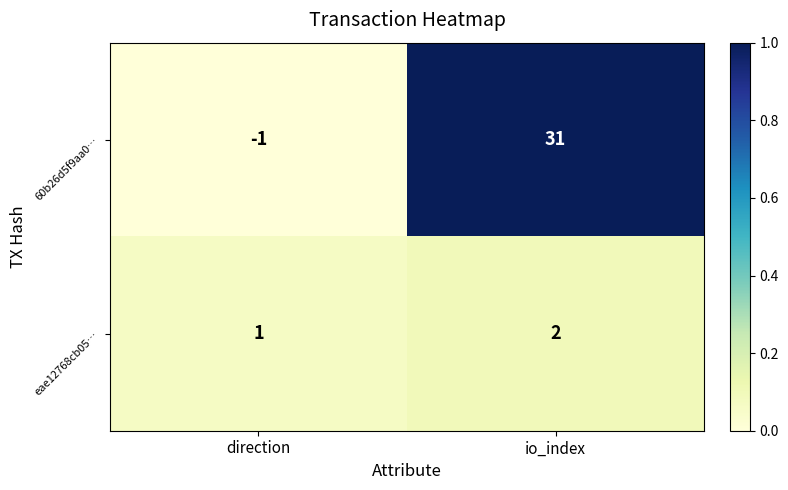

What is the total value across all series at direction?

0